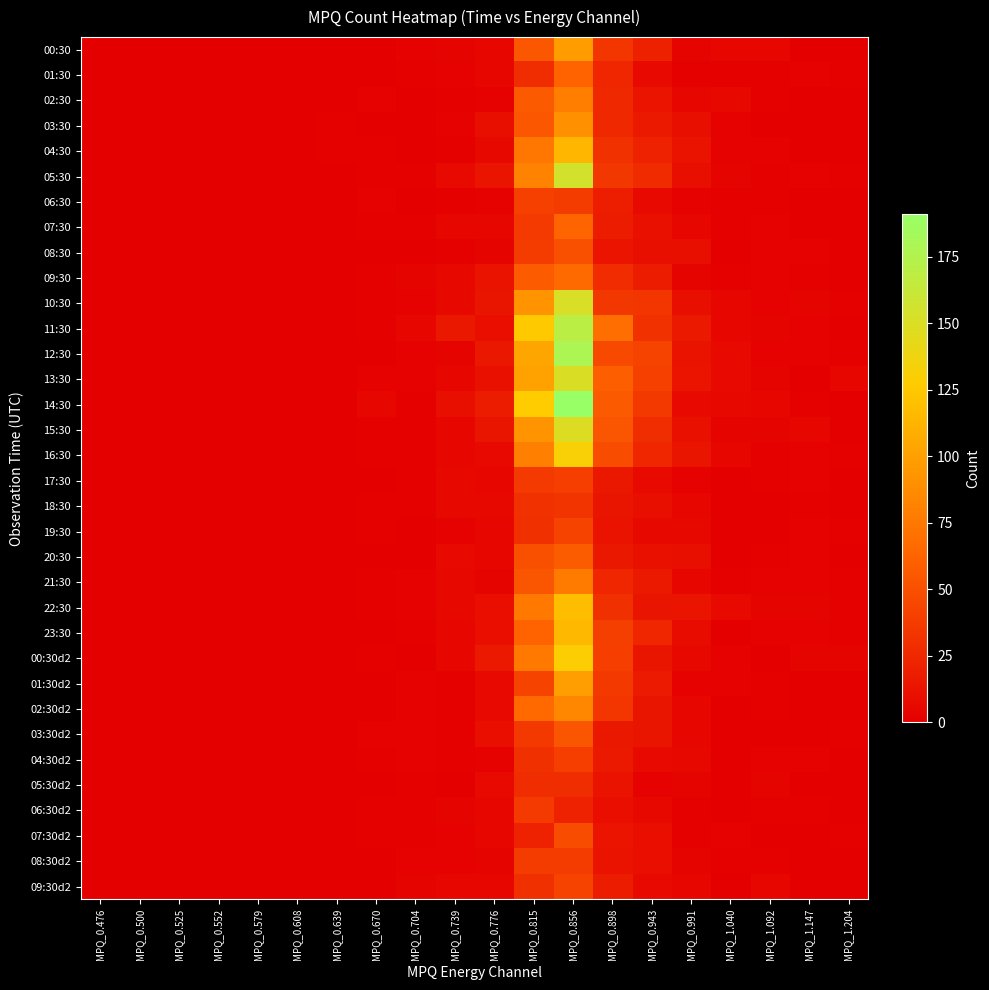

Reading right to left, list all the values displayed in this chart.

00:30: MPQ_1.204=0	MPQ_1.147=0	MPQ_1.092=4	MPQ_1.040=4	MPQ_0.991=3	MPQ_0.943=21	MPQ_0.898=34	MPQ_0.856=97	MPQ_0.815=55	MPQ_0.776=4	MPQ_0.739=3	MPQ_0.704=2	MPQ_0.670=0	MPQ_0.639=0	MPQ_0.608=0	MPQ_0.579=0	MPQ_0.552=0	MPQ_0.525=0	MPQ_0.500=0	MPQ_0.476=0
01:30: MPQ_1.204=1	MPQ_1.147=2	MPQ_1.092=1	MPQ_1.040=1	MPQ_0.991=1	MPQ_0.943=7	MPQ_0.898=24	MPQ_0.856=62	MPQ_0.815=29	MPQ_0.776=4	MPQ_0.739=2	MPQ_0.704=1	MPQ_0.670=0	MPQ_0.639=0	MPQ_0.608=0	MPQ_0.579=0	MPQ_0.552=0	MPQ_0.525=0	MPQ_0.500=0	MPQ_0.476=0
02:30: MPQ_1.204=0	MPQ_1.147=0	MPQ_1.092=1	MPQ_1.040=6	MPQ_0.991=4	MPQ_0.943=13	MPQ_0.898=26	MPQ_0.856=79	MPQ_0.815=56	MPQ_0.776=2	MPQ_0.739=1	MPQ_0.704=0	MPQ_0.670=2	MPQ_0.639=0	MPQ_0.608=0	MPQ_0.579=0	MPQ_0.552=0	MPQ_0.525=0	MPQ_0.500=0	MPQ_0.476=0
03:30: MPQ_1.204=0	MPQ_1.147=0	MPQ_1.092=0	MPQ_1.040=2	MPQ_0.991=10	MPQ_0.943=16	MPQ_0.898=26	MPQ_0.856=90	MPQ_0.815=55	MPQ_0.776=10	MPQ_0.739=2	MPQ_0.704=0	MPQ_0.670=0	MPQ_0.639=1	MPQ_0.608=0	MPQ_0.579=0	MPQ_0.552=0	MPQ_0.525=0	MPQ_0.500=0	MPQ_0.476=0
04:30: MPQ_1.204=0	MPQ_1.147=0	MPQ_1.092=2	MPQ_1.040=2	MPQ_0.991=12	MPQ_0.943=22	MPQ_0.898=31	MPQ_0.856=114	MPQ_0.815=74	MPQ_0.776=6	MPQ_0.739=1	MPQ_0.704=0	MPQ_0.670=1	MPQ_0.639=1	MPQ_0.608=0	MPQ_0.579=0	MPQ_0.552=0	MPQ_0.525=0	MPQ_0.500=0	MPQ_0.476=0
05:30: MPQ_1.204=1	MPQ_1.147=2	MPQ_1.092=1	MPQ_1.040=3	MPQ_0.991=10	MPQ_0.943=27	MPQ_0.898=35	MPQ_0.856=155	MPQ_0.815=82	MPQ_0.776=13	MPQ_0.739=7	MPQ_0.704=1	MPQ_0.670=1	MPQ_0.639=0	MPQ_0.608=0	MPQ_0.579=0	MPQ_0.552=0	MPQ_0.525=0	MPQ_0.500=0	MPQ_0.476=0
06:30: MPQ_1.204=0	MPQ_1.147=0	MPQ_1.092=1	MPQ_1.040=1	MPQ_0.991=2	MPQ_0.943=7	MPQ_0.898=19	MPQ_0.856=38	MPQ_0.815=41	MPQ_0.776=2	MPQ_0.739=1	MPQ_0.704=0	MPQ_0.670=2	MPQ_0.639=0	MPQ_0.608=0	MPQ_0.579=0	MPQ_0.552=0	MPQ_0.525=0	MPQ_0.500=0	MPQ_0.476=0
07:30: MPQ_1.204=0	MPQ_1.147=0	MPQ_1.092=2	MPQ_1.040=1	MPQ_0.991=4	MPQ_0.943=11	MPQ_0.898=18	MPQ_0.856=63	MPQ_0.815=37	MPQ_0.776=4	MPQ_0.739=4	MPQ_0.704=1	MPQ_0.670=1	MPQ_0.639=0	MPQ_0.608=0	MPQ_0.579=0	MPQ_0.552=0	MPQ_0.525=0	MPQ_0.500=0	MPQ_0.476=0
08:30: MPQ_1.204=0	MPQ_1.147=2	MPQ_1.092=2	MPQ_1.040=0	MPQ_0.991=10	MPQ_0.943=10	MPQ_0.898=13	MPQ_0.856=50	MPQ_0.815=38	MPQ_0.776=3	MPQ_0.739=1	MPQ_0.704=0	MPQ_0.670=0	MPQ_0.639=0	MPQ_0.608=0	MPQ_0.579=0	MPQ_0.552=0	MPQ_0.525=0	MPQ_0.500=0	MPQ_0.476=0
09:30: MPQ_1.204=0	MPQ_1.147=1	MPQ_1.092=2	MPQ_1.040=1	MPQ_0.991=3	MPQ_0.943=18	MPQ_0.898=28	MPQ_0.856=67	MPQ_0.815=57	MPQ_0.776=12	MPQ_0.739=6	MPQ_0.704=3	MPQ_0.670=1	MPQ_0.639=0	MPQ_0.608=0	MPQ_0.579=0	MPQ_0.552=0	MPQ_0.525=0	MPQ_0.500=0	MPQ_0.476=0
10:30: MPQ_1.204=1	MPQ_1.147=3	MPQ_1.092=2	MPQ_1.040=5	MPQ_0.991=10	MPQ_0.943=34	MPQ_0.898=35	MPQ_0.856=151	MPQ_0.815=93	MPQ_0.776=14	MPQ_0.739=6	MPQ_0.704=2	MPQ_0.670=1	MPQ_0.639=0	MPQ_0.608=0	MPQ_0.579=0	MPQ_0.552=0	MPQ_0.525=0	MPQ_0.500=0	MPQ_0.476=0
11:30: MPQ_1.204=0	MPQ_1.147=2	MPQ_1.092=3	MPQ_1.040=4	MPQ_0.991=16	MPQ_0.943=31	MPQ_0.898=69	MPQ_0.856=170	MPQ_0.815=126	MPQ_0.776=9	MPQ_0.739=15	MPQ_0.704=5	MPQ_0.670=1	MPQ_0.639=0	MPQ_0.608=0	MPQ_0.579=0	MPQ_0.552=0	MPQ_0.525=0	MPQ_0.500=0	MPQ_0.476=0
12:30: MPQ_1.204=1	MPQ_1.147=2	MPQ_1.092=2	MPQ_1.040=7	MPQ_0.991=12	MPQ_0.943=42	MPQ_0.898=46	MPQ_0.856=179	MPQ_0.815=103	MPQ_0.776=15	MPQ_0.739=3	MPQ_0.704=2	MPQ_0.670=0	MPQ_0.639=0	MPQ_0.608=0	MPQ_0.579=0	MPQ_0.552=0	MPQ_0.525=0	MPQ_0.500=0	MPQ_0.476=0
13:30: MPQ_1.204=4	MPQ_1.147=0	MPQ_1.092=3	MPQ_1.040=7	MPQ_0.991=13	MPQ_0.943=41	MPQ_0.898=59	MPQ_0.856=150	MPQ_0.815=101	MPQ_0.776=11	MPQ_0.739=4	MPQ_0.704=2	MPQ_0.670=2	MPQ_0.639=0	MPQ_0.608=0	MPQ_0.579=0	MPQ_0.552=0	MPQ_0.525=0	MPQ_0.500=0	MPQ_0.476=0
14:30: MPQ_1.204=0	MPQ_1.147=1	MPQ_1.092=4	MPQ_1.040=6	MPQ_0.991=7	MPQ_0.943=36	MPQ_0.898=56	MPQ_0.856=191	MPQ_0.815=127	MPQ_0.776=18	MPQ_0.739=10	MPQ_0.704=1	MPQ_0.670=5	MPQ_0.639=0	MPQ_0.608=0	MPQ_0.579=0	MPQ_0.552=0	MPQ_0.525=0	MPQ_0.500=0	MPQ_0.476=0
15:30: MPQ_1.204=0	MPQ_1.147=4	MPQ_1.092=3	MPQ_1.040=3	MPQ_0.991=11	MPQ_0.943=29	MPQ_0.898=53	MPQ_0.856=149	MPQ_0.815=92	MPQ_0.776=14	MPQ_0.739=4	MPQ_0.704=1	MPQ_0.670=1	MPQ_0.639=0	MPQ_0.608=0	MPQ_0.579=0	MPQ_0.552=0	MPQ_0.525=0	MPQ_0.500=0	MPQ_0.476=0
16:30: MPQ_1.204=1	MPQ_1.147=2	MPQ_1.092=1	MPQ_1.040=5	MPQ_0.991=14	MPQ_0.943=24	MPQ_0.898=48	MPQ_0.856=131	MPQ_0.815=80	MPQ_0.776=7	MPQ_0.739=5	MPQ_0.704=1	MPQ_0.670=1	MPQ_0.639=0	MPQ_0.608=0	MPQ_0.579=0	MPQ_0.552=0	MPQ_0.525=0	MPQ_0.500=0	MPQ_0.476=0
17:30: MPQ_1.204=0	MPQ_1.147=2	MPQ_1.092=1	MPQ_1.040=0	MPQ_0.991=2	MPQ_0.943=7	MPQ_0.898=15	MPQ_0.856=39	MPQ_0.815=37	MPQ_0.776=5	MPQ_0.739=6	MPQ_0.704=1	MPQ_0.670=0	MPQ_0.639=0	MPQ_0.608=0	MPQ_0.579=0	MPQ_0.552=0	MPQ_0.525=0	MPQ_0.500=0	MPQ_0.476=0
18:30: MPQ_1.204=0	MPQ_1.147=1	MPQ_1.092=0	MPQ_1.040=0	MPQ_0.991=4	MPQ_0.943=10	MPQ_0.898=14	MPQ_0.856=33	MPQ_0.815=31	MPQ_0.776=6	MPQ_0.739=6	MPQ_0.704=1	MPQ_0.670=1	MPQ_0.639=0	MPQ_0.608=0	MPQ_0.579=0	MPQ_0.552=0	MPQ_0.525=0	MPQ_0.500=0	MPQ_0.476=0
19:30: MPQ_1.204=1	MPQ_1.147=2	MPQ_1.092=0	MPQ_1.040=0	MPQ_0.991=6	MPQ_0.943=6	MPQ_0.898=12	MPQ_0.856=43	MPQ_0.815=30	MPQ_0.776=4	MPQ_0.739=2	MPQ_0.704=0	MPQ_0.670=1	MPQ_0.639=0	MPQ_0.608=0	MPQ_0.579=0	MPQ_0.552=0	MPQ_0.525=0	MPQ_0.500=0	MPQ_0.476=0
20:30: MPQ_1.204=0	MPQ_1.147=2	MPQ_1.092=1	MPQ_1.040=0	MPQ_0.991=10	MPQ_0.943=11	MPQ_0.898=15	MPQ_0.856=58	MPQ_0.815=50	MPQ_0.776=4	MPQ_0.739=7	MPQ_0.704=0	MPQ_0.670=0	MPQ_0.639=0	MPQ_0.608=0	MPQ_0.579=0	MPQ_0.552=0	MPQ_0.525=0	MPQ_0.500=0	MPQ_0.476=0
21:30: MPQ_1.204=1	MPQ_1.147=2	MPQ_1.092=2	MPQ_1.040=1	MPQ_0.991=5	MPQ_0.943=16	MPQ_0.898=24	MPQ_0.856=77	MPQ_0.815=53	MPQ_0.776=3	MPQ_0.739=6	MPQ_0.704=2	MPQ_0.670=1	MPQ_0.639=0	MPQ_0.608=0	MPQ_0.579=0	MPQ_0.552=0	MPQ_0.525=0	MPQ_0.500=0	MPQ_0.476=0
22:30: MPQ_1.204=1	MPQ_1.147=3	MPQ_1.092=3	MPQ_1.040=7	MPQ_0.991=13	MPQ_0.943=14	MPQ_0.898=30	MPQ_0.856=118	MPQ_0.815=76	MPQ_0.776=9	MPQ_0.739=6	MPQ_0.704=2	MPQ_0.670=1	MPQ_0.639=0	MPQ_0.608=0	MPQ_0.579=0	MPQ_0.552=0	MPQ_0.525=0	MPQ_0.500=0	MPQ_0.476=0
23:30: MPQ_1.204=1	MPQ_1.147=2	MPQ_1.092=2	MPQ_1.040=0	MPQ_0.991=8	MPQ_0.943=24	MPQ_0.898=40	MPQ_0.856=115	MPQ_0.815=62	MPQ_0.776=9	MPQ_0.739=4	MPQ_0.704=1	MPQ_0.670=0	MPQ_0.639=0	MPQ_0.608=0	MPQ_0.579=0	MPQ_0.552=0	MPQ_0.525=0	MPQ_0.500=0	MPQ_0.476=0
00:30d2: MPQ_1.204=3	MPQ_1.147=3	MPQ_1.092=0	MPQ_1.040=2	MPQ_0.991=6	MPQ_0.943=14	MPQ_0.898=39	MPQ_0.856=129	MPQ_0.815=76	MPQ_0.776=16	MPQ_0.739=5	MPQ_0.704=0	MPQ_0.670=1	MPQ_0.639=0	MPQ_0.608=0	MPQ_0.579=0	MPQ_0.552=0	MPQ_0.525=0	MPQ_0.500=0	MPQ_0.476=0
01:30d2: MPQ_1.204=0	MPQ_1.147=0	MPQ_1.092=1	MPQ_1.040=2	MPQ_0.991=2	MPQ_0.943=17	MPQ_0.898=36	MPQ_0.856=99	MPQ_0.815=42	MPQ_0.776=7	MPQ_0.739=1	MPQ_0.704=2	MPQ_0.670=0	MPQ_0.639=0	MPQ_0.608=0	MPQ_0.579=0	MPQ_0.552=0	MPQ_0.525=0	MPQ_0.500=0	MPQ_0.476=0
02:30d2: MPQ_1.204=0	MPQ_1.147=0	MPQ_1.092=1	MPQ_1.040=0	MPQ_0.991=4	MPQ_0.943=14	MPQ_0.898=34	MPQ_0.856=85	MPQ_0.815=66	MPQ_0.776=7	MPQ_0.739=1	MPQ_0.704=2	MPQ_0.670=0	MPQ_0.639=0	MPQ_0.608=0	MPQ_0.579=0	MPQ_0.552=0	MPQ_0.525=0	MPQ_0.500=0	MPQ_0.476=0
03:30d2: MPQ_1.204=1	MPQ_1.147=0	MPQ_1.092=0	MPQ_1.040=0	MPQ_0.991=4	MPQ_0.943=14	MPQ_0.898=15	MPQ_0.856=53	MPQ_0.815=36	MPQ_0.776=9	MPQ_0.739=1	MPQ_0.704=2	MPQ_0.670=2	MPQ_0.639=0	MPQ_0.608=0	MPQ_0.579=0	MPQ_0.552=0	MPQ_0.525=0	MPQ_0.500=0	MPQ_0.476=0
04:30d2: MPQ_1.204=0	MPQ_1.147=2	MPQ_1.092=2	MPQ_1.040=0	MPQ_0.991=6	MPQ_0.943=7	MPQ_0.898=16	MPQ_0.856=39	MPQ_0.815=30	MPQ_0.776=2	MPQ_0.739=1	MPQ_0.704=2	MPQ_0.670=1	MPQ_0.639=0	MPQ_0.608=0	MPQ_0.579=0	MPQ_0.552=0	MPQ_0.525=0	MPQ_0.500=0	MPQ_0.476=0
05:30d2: MPQ_1.204=0	MPQ_1.147=0	MPQ_1.092=3	MPQ_1.040=0	MPQ_0.991=3	MPQ_0.943=2	MPQ_0.898=12	MPQ_0.856=29	MPQ_0.815=29	MPQ_0.776=7	MPQ_0.739=0	MPQ_0.704=1	MPQ_0.670=0	MPQ_0.639=0	MPQ_0.608=0	MPQ_0.579=0	MPQ_0.552=0	MPQ_0.525=0	MPQ_0.500=0	MPQ_0.476=0
06:30d2: MPQ_1.204=0	MPQ_1.147=1	MPQ_1.092=1	MPQ_1.040=0	MPQ_0.991=1	MPQ_0.943=6	MPQ_0.898=9	MPQ_0.856=22	MPQ_0.815=37	MPQ_0.776=5	MPQ_0.739=3	MPQ_0.704=1	MPQ_0.670=1	MPQ_0.639=0	MPQ_0.608=0	MPQ_0.579=0	MPQ_0.552=0	MPQ_0.525=0	MPQ_0.500=0	MPQ_0.476=0
07:30d2: MPQ_1.204=1	MPQ_1.147=0	MPQ_1.092=0	MPQ_1.040=2	MPQ_0.991=1	MPQ_0.943=9	MPQ_0.898=13	MPQ_0.856=48	MPQ_0.815=22	MPQ_0.776=4	MPQ_0.739=2	MPQ_0.704=1	MPQ_0.670=1	MPQ_0.639=0	MPQ_0.608=0	MPQ_0.579=0	MPQ_0.552=0	MPQ_0.525=0	MPQ_0.500=0	MPQ_0.476=0
08:30d2: MPQ_1.204=0	MPQ_1.147=0	MPQ_1.092=1	MPQ_1.040=1	MPQ_0.991=3	MPQ_0.943=9	MPQ_0.898=12	MPQ_0.856=38	MPQ_0.815=38	MPQ_0.776=3	MPQ_0.739=2	MPQ_0.704=2	MPQ_0.670=0	MPQ_0.639=0	MPQ_0.608=0	MPQ_0.579=0	MPQ_0.552=0	MPQ_0.525=0	MPQ_0.500=0	MPQ_0.476=0
09:30d2: MPQ_1.204=0	MPQ_1.147=0	MPQ_1.092=5	MPQ_1.040=0	MPQ_0.991=4	MPQ_0.943=7	MPQ_0.898=18	MPQ_0.856=43	MPQ_0.815=30	MPQ_0.776=5	MPQ_0.739=4	MPQ_0.704=3	MPQ_0.670=0	MPQ_0.639=0	MPQ_0.608=0	MPQ_0.579=0	MPQ_0.552=0	MPQ_0.525=0	MPQ_0.500=0	MPQ_0.476=0